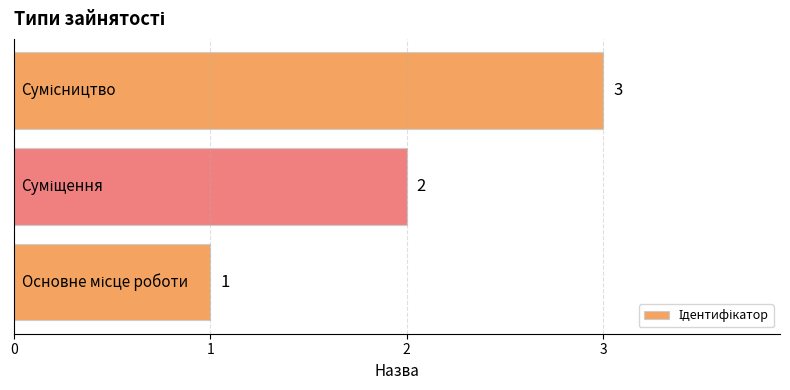

What is the sum of all values?

6